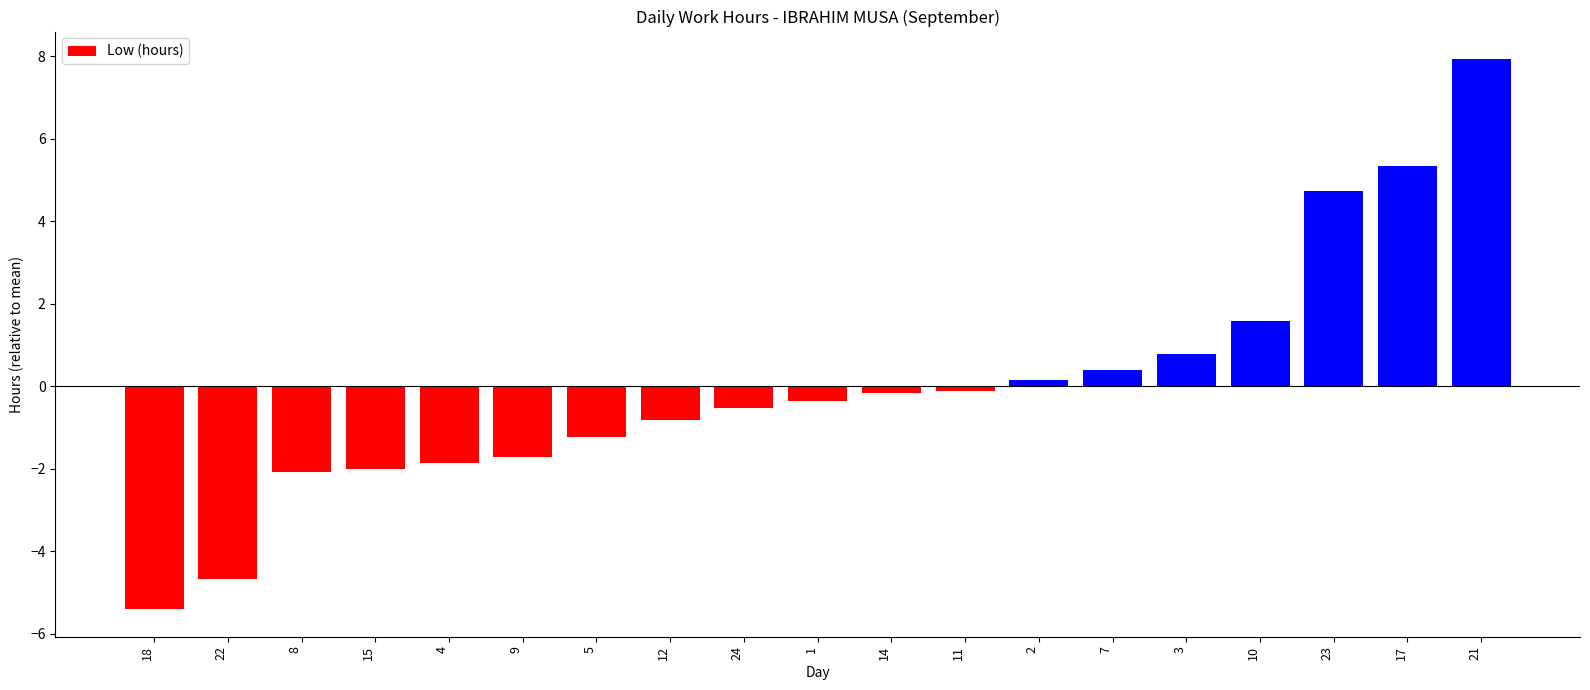

What is the change in value from 22 to 5?

+3.4